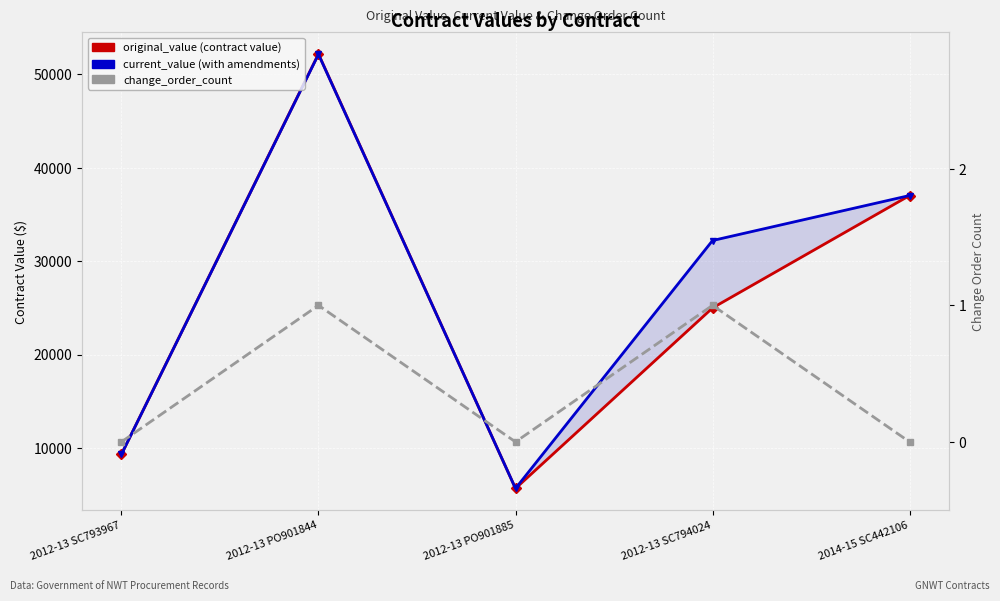

What is the spread (max minus min) of values at 2012-13 SC794024?

32208.0